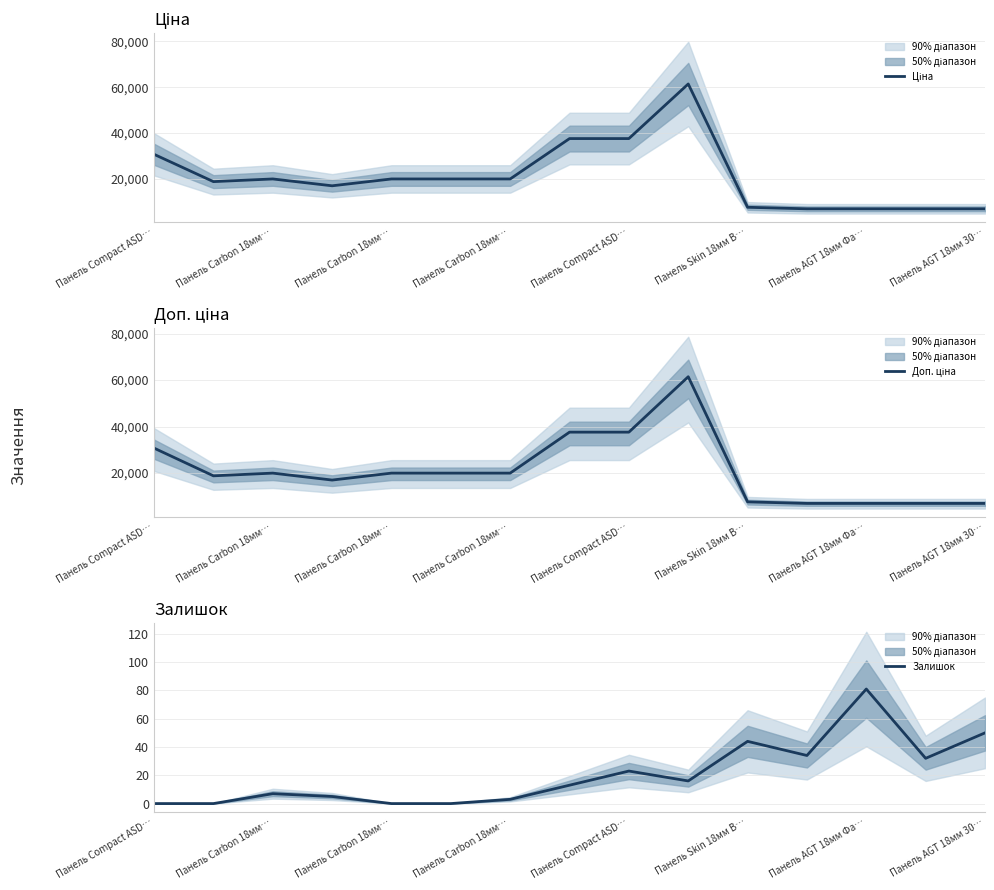

What are all the series names shown in the legend?

Ціна, Доп. ціна, Залишок